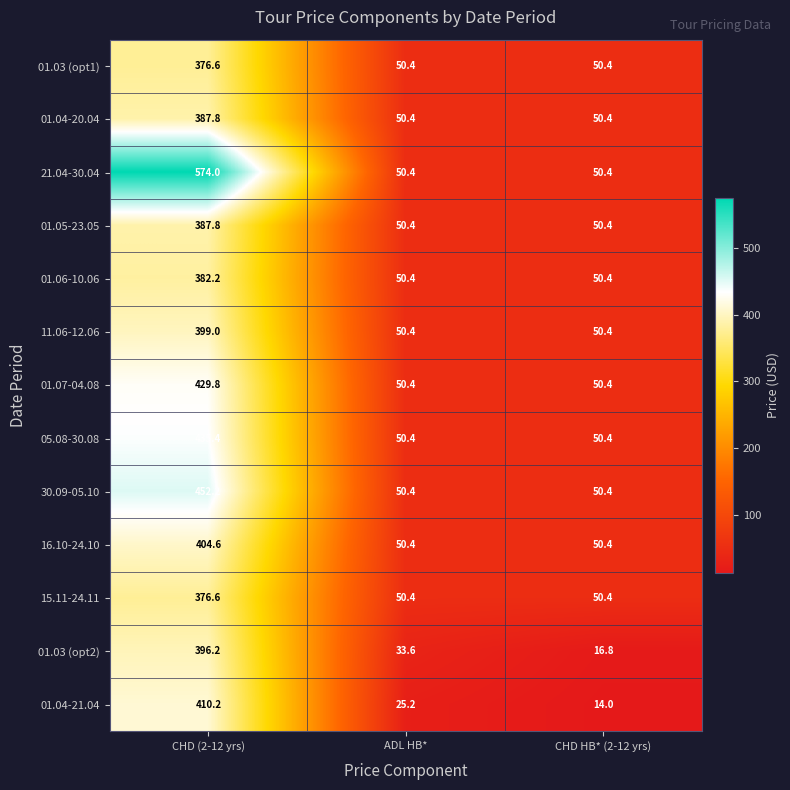

What is the total value across all series at CHD (2-12 yrs)?

5412.4